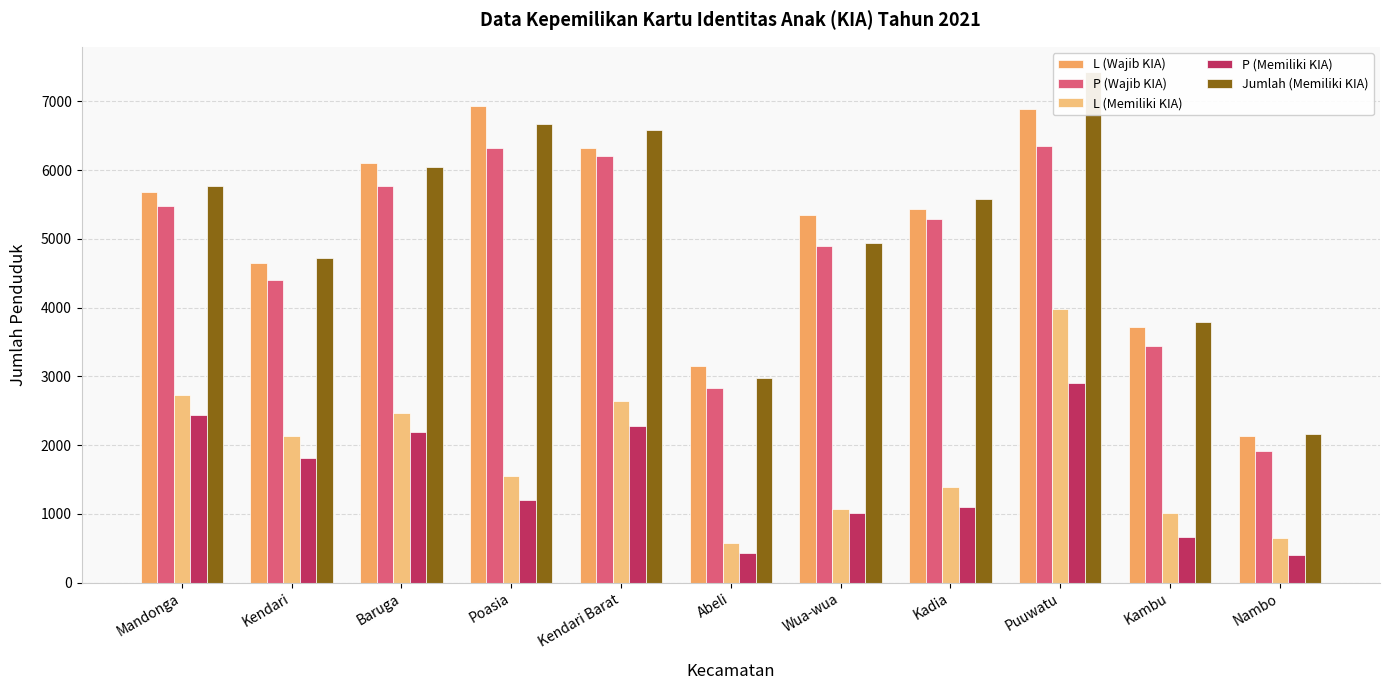

True or false: L (Memiliki KIA) has a value of 2137 at Kendari.

True